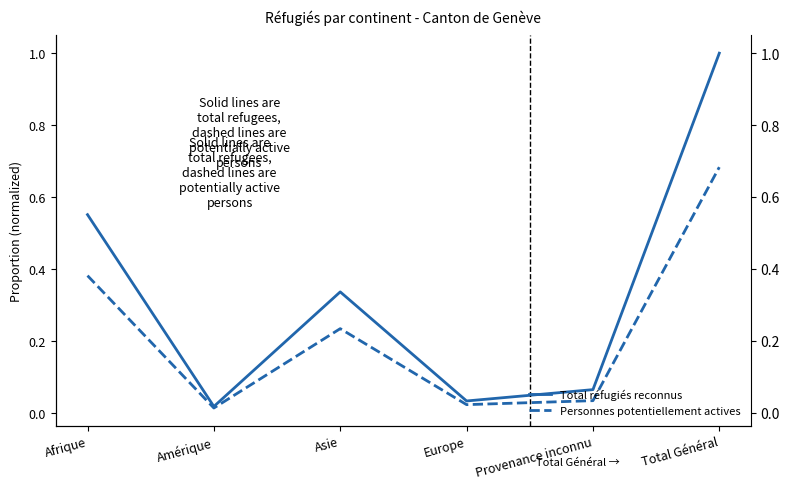

True or false: Personnes potentiellement actives and Total réfugiés reconnus intersect in this chart.

False